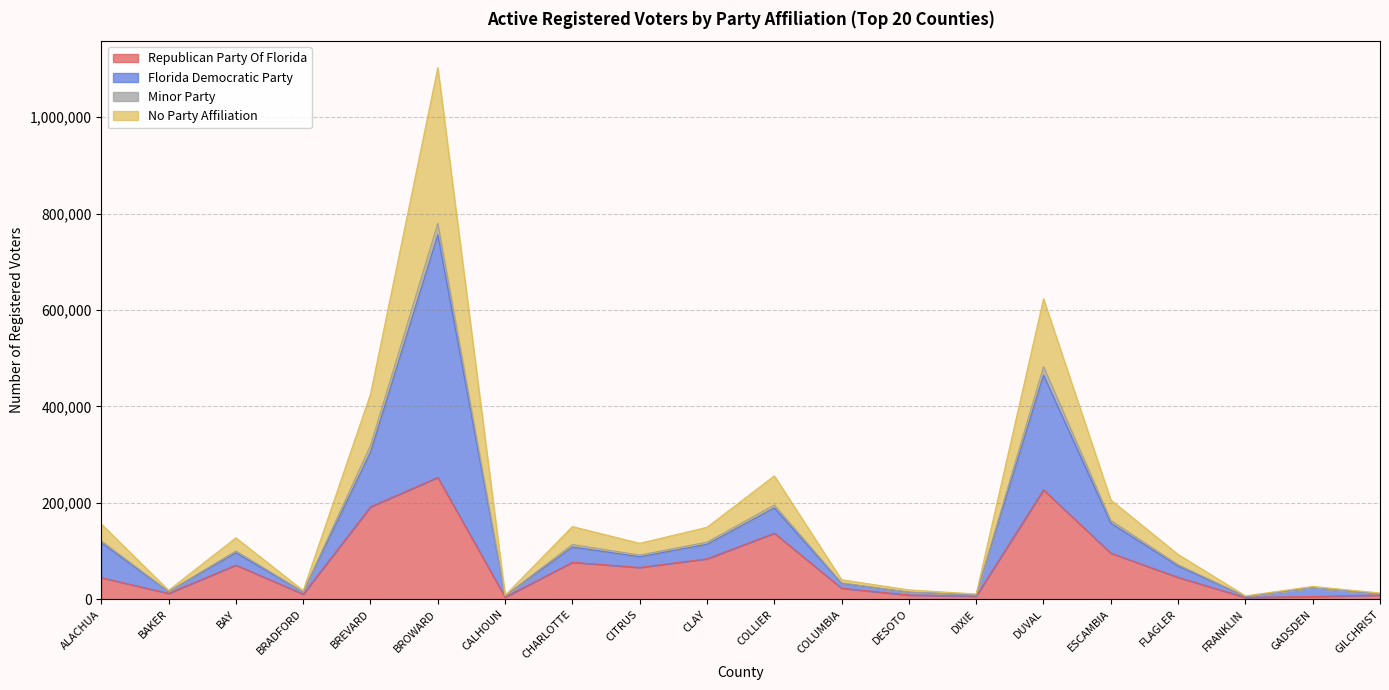

At which category is the sum across all series the highest?

BROWARD